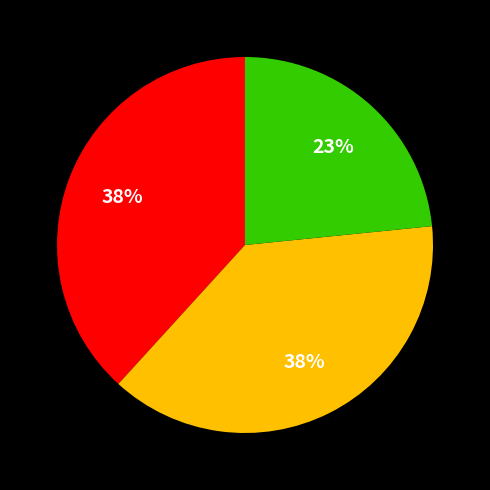

To the nearest percent, what is the average slice percentage?

33%